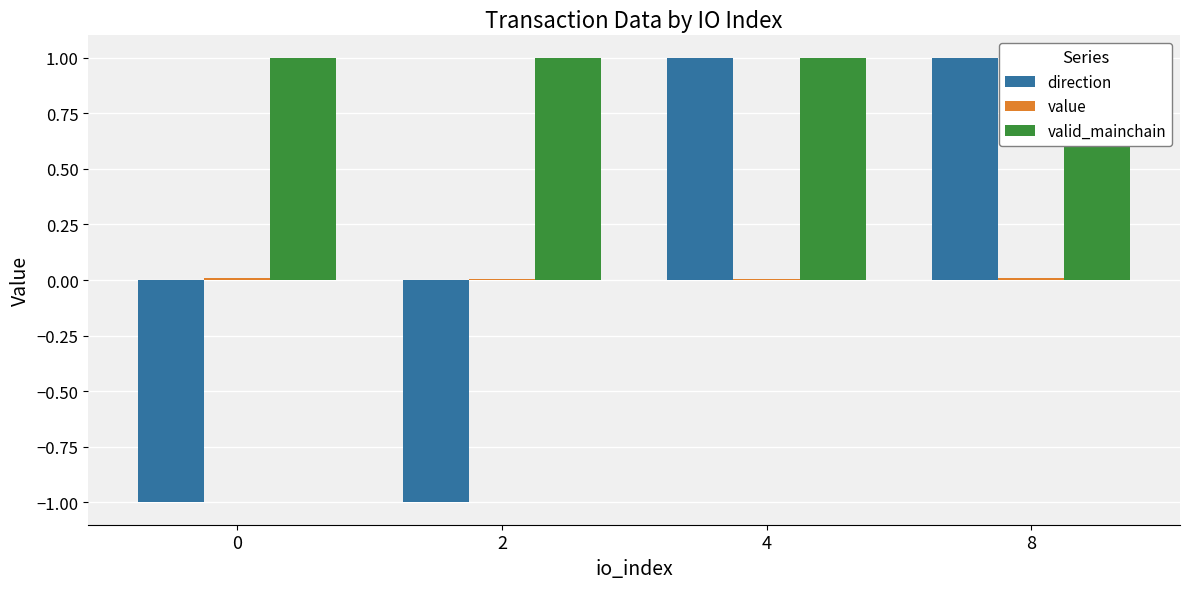

What are all the series names shown in the legend?

direction, value, valid_mainchain